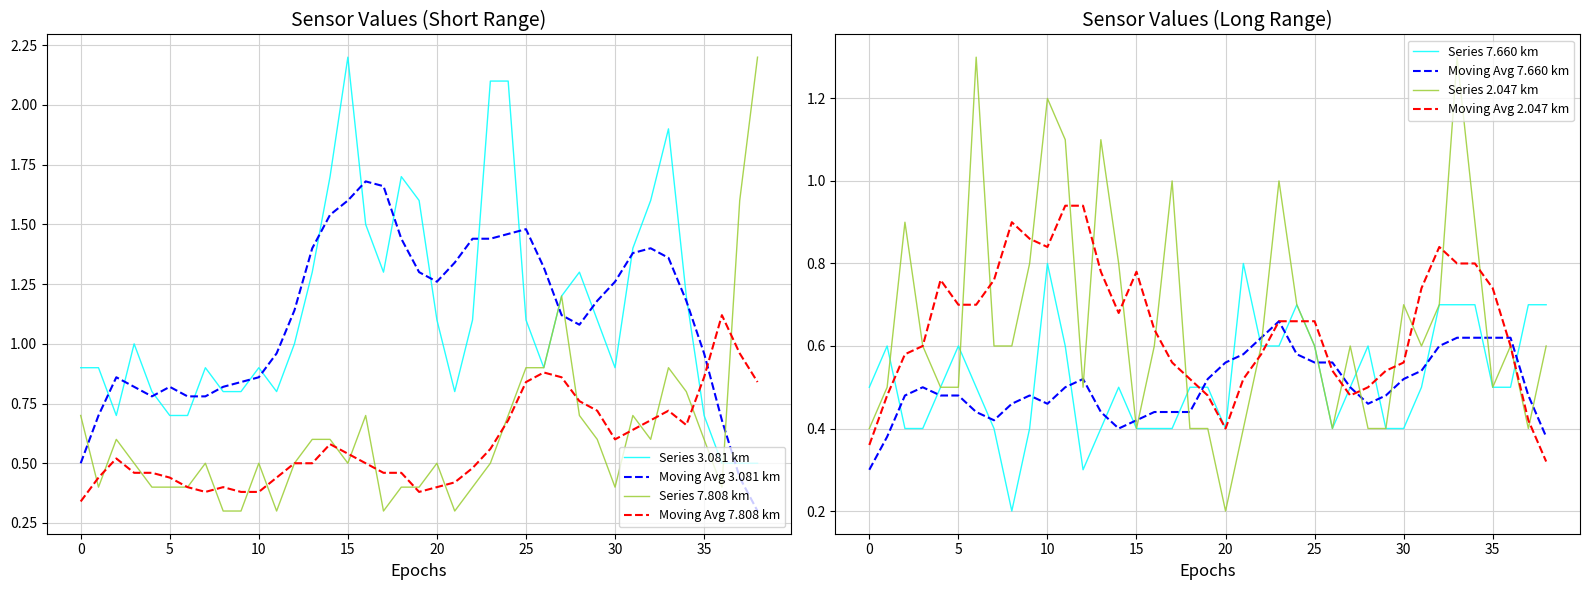

How many times do Moving Avg 7.808 km and Moving Avg 3.081 km cross each other?

1